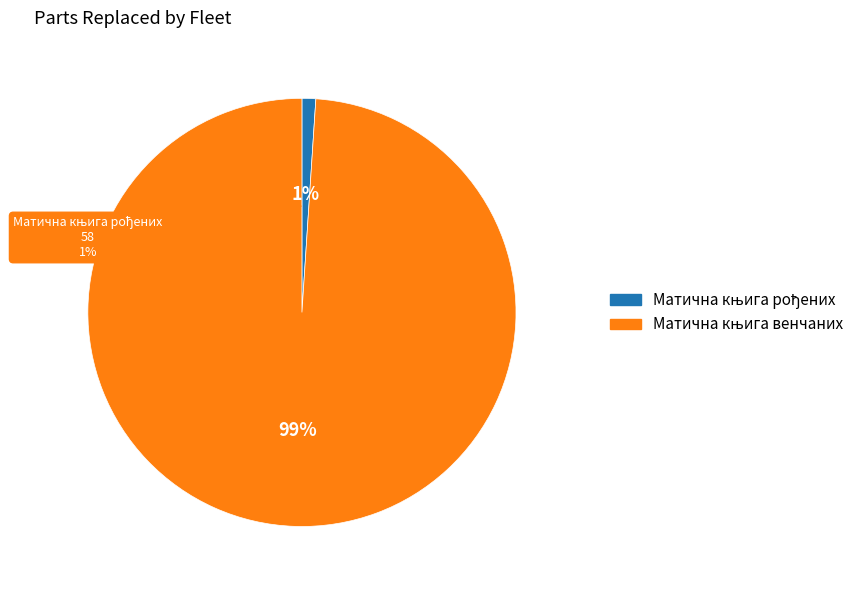

What percentage is NOT represented by Матична књига венчаних?

1.0%